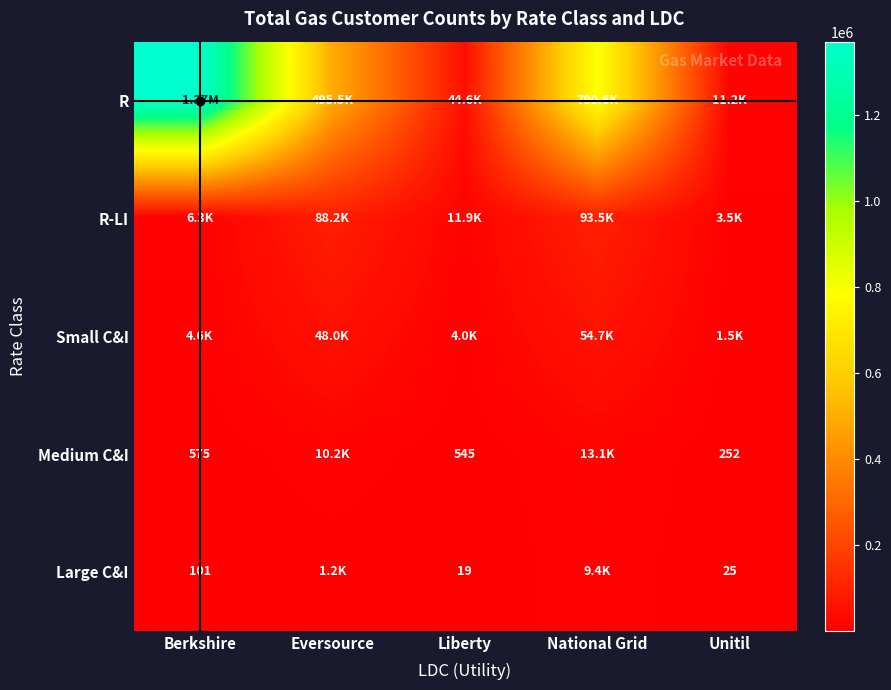

How many data points does each series have?

5